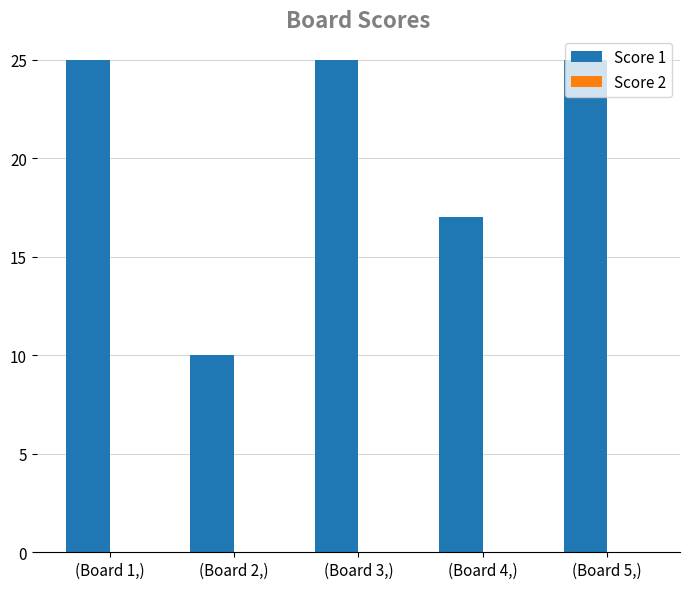

What is the average value?

20